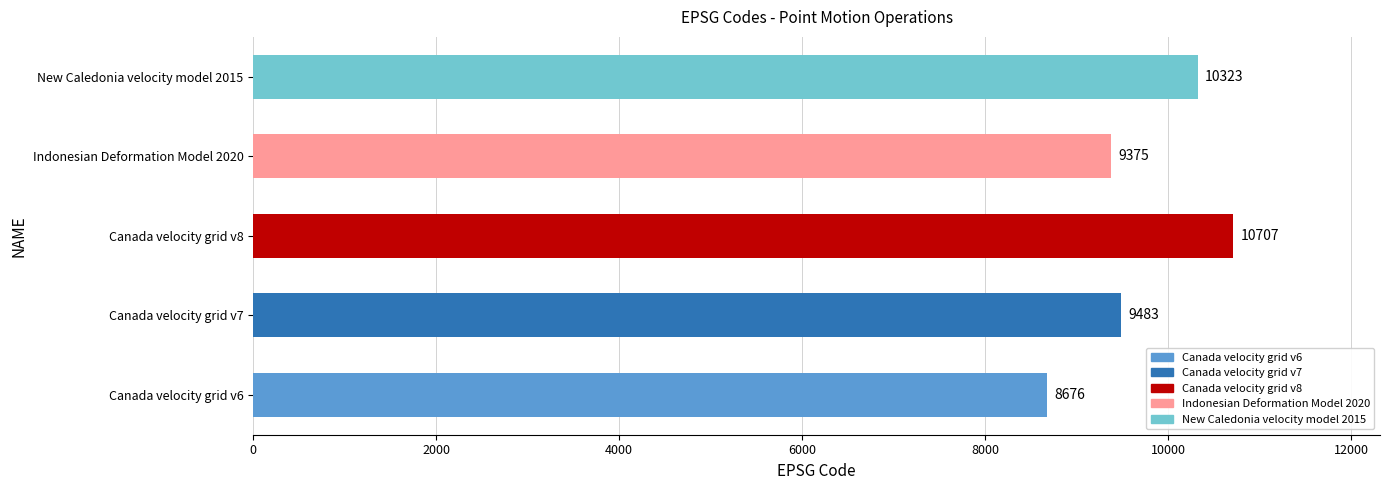

What is the difference between the second highest and second lowest values?

948